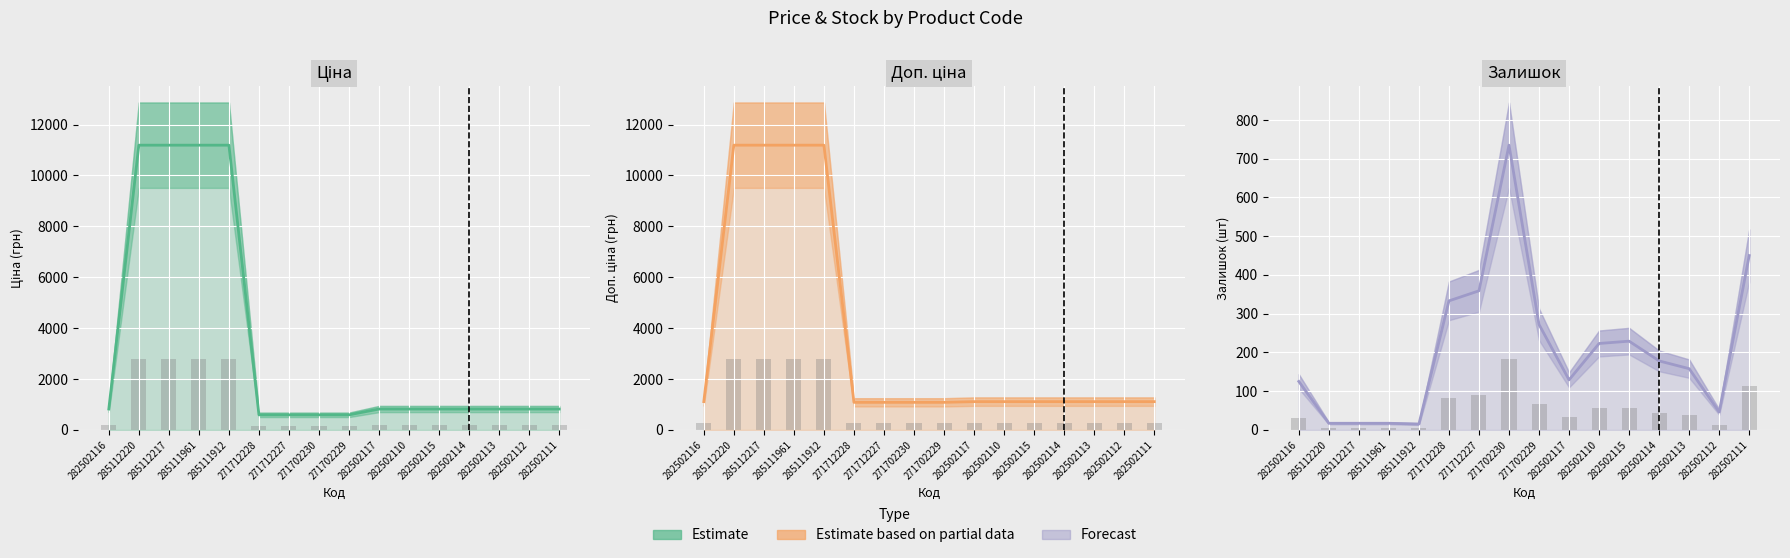

Where is Ціна nearest to the value 5889?

282502116